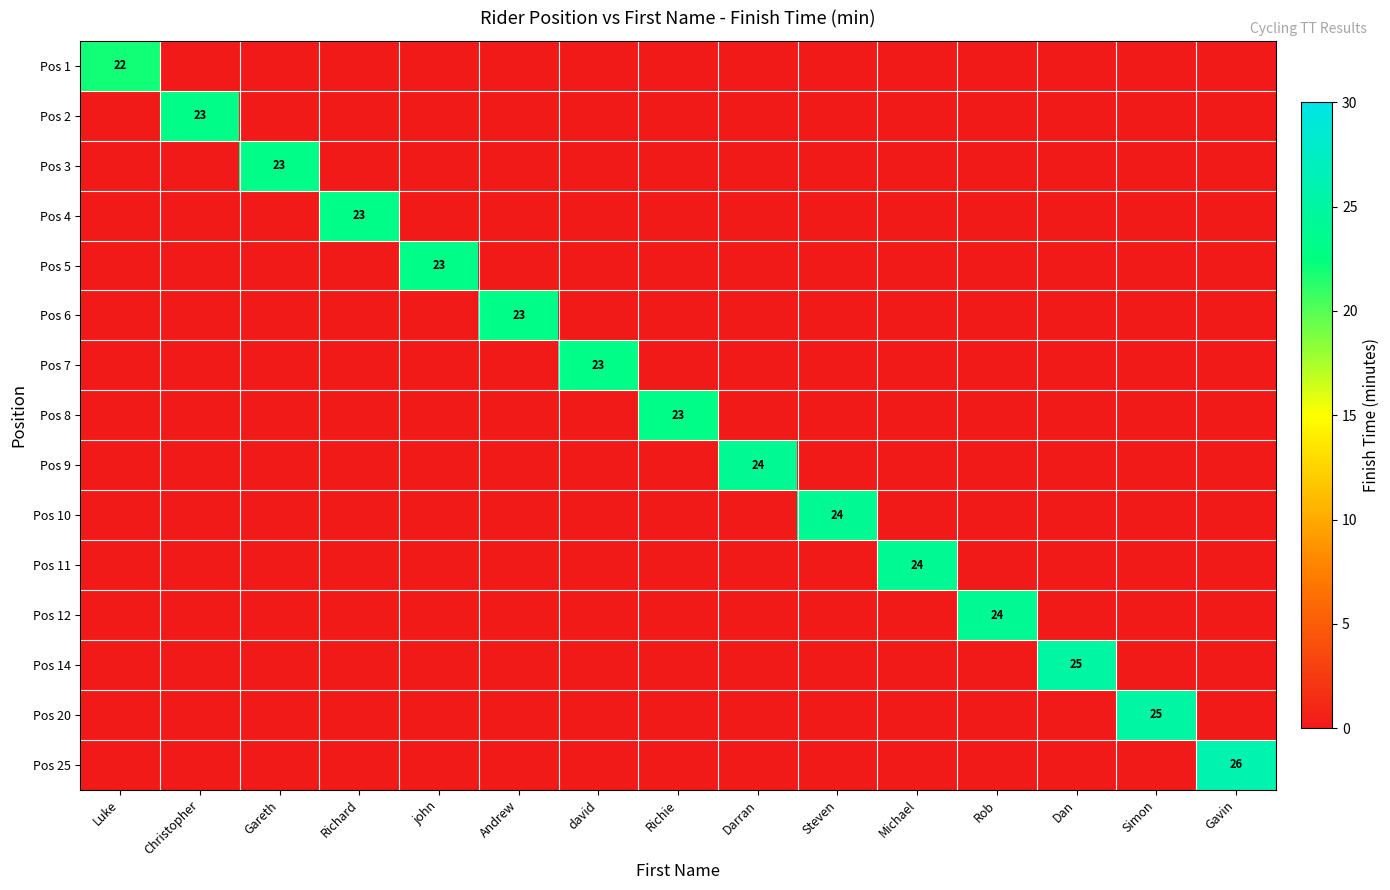

List the labels in order of Pos 8 value, largest first.

Richie, Luke, Christopher, Gareth, Richard, john, Andrew, david, Darran, Steven, Michael, Rob, Dan, Simon, Gavin